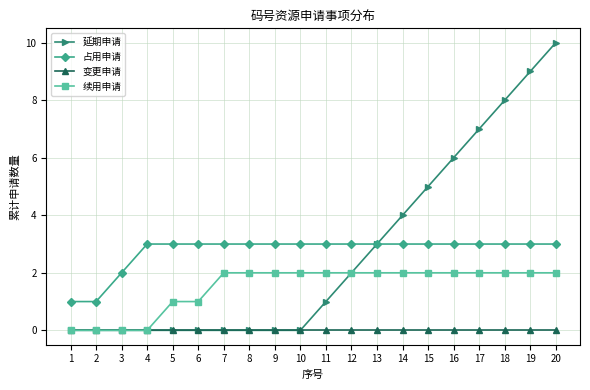

What is the difference between the maximum and minimum values in the 延期申请 series?

10